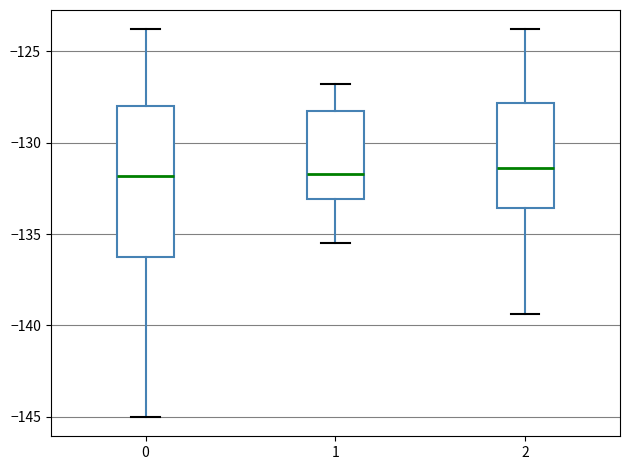

Reading left to right, read every box against the y-axis: the position of its median line, the range the box covers, and the ends of its whiskers. The values are not printed on the chart, so give them approximately, as read against the axis.

0: median -132.0, box -136.0 to -128.0, whiskers -145.0 to -124.0
1: median -131.5, box -133.0 to -128.5, whiskers -135.5 to -127.0
2: median -131.5, box -133.5 to -128.0, whiskers -139.5 to -124.0